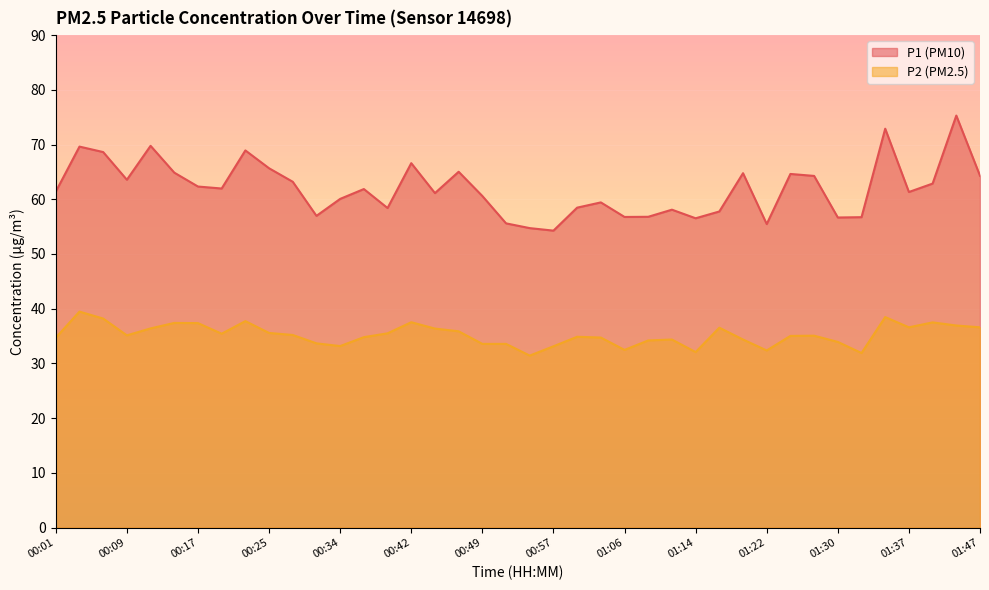

What is the total value across all series at 00:25?

101.2